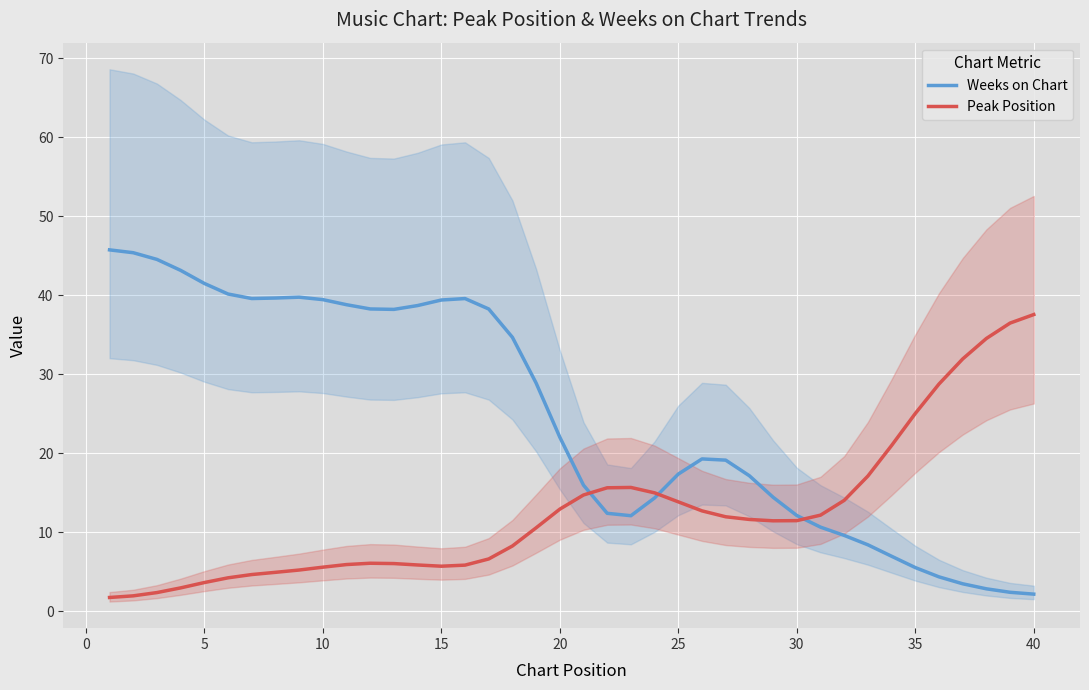

At how many categories does at least one series exceed 26?

24